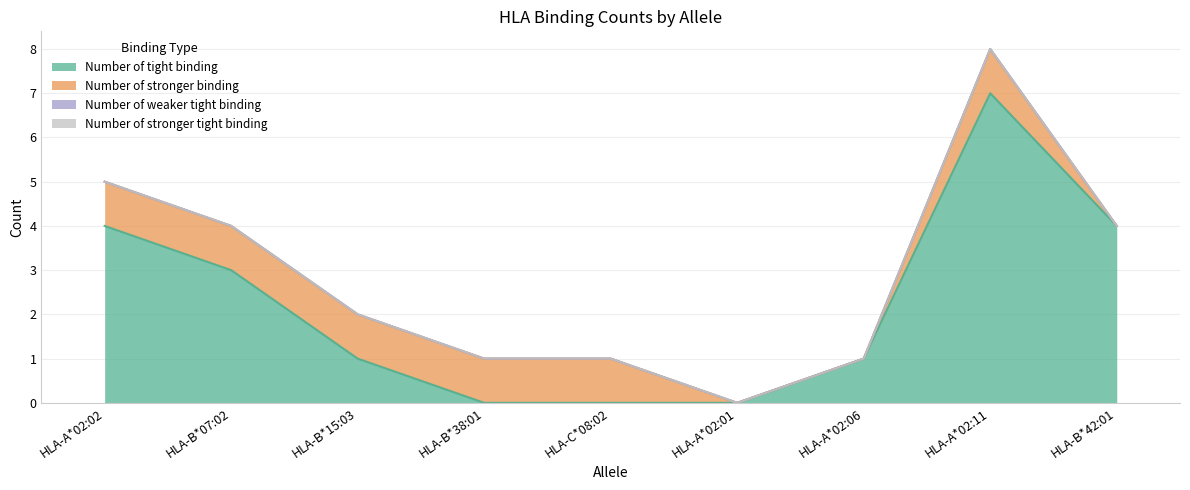

What is the value of the Number of stronger binding point at the 1st from the left?

1